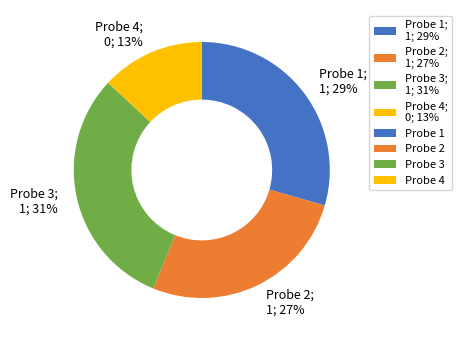

To the nearest percent, what is the difference between the Probe 3 and Probe 2 slice percentages?

4%